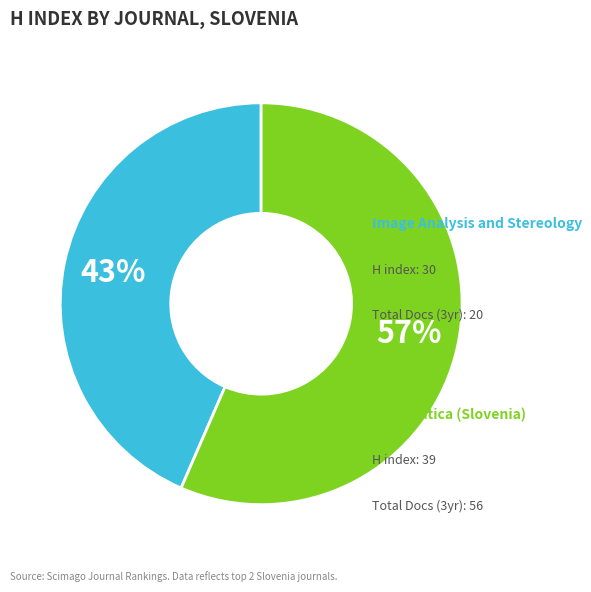

Is there any slice that represents more than half of the pie?

Yes